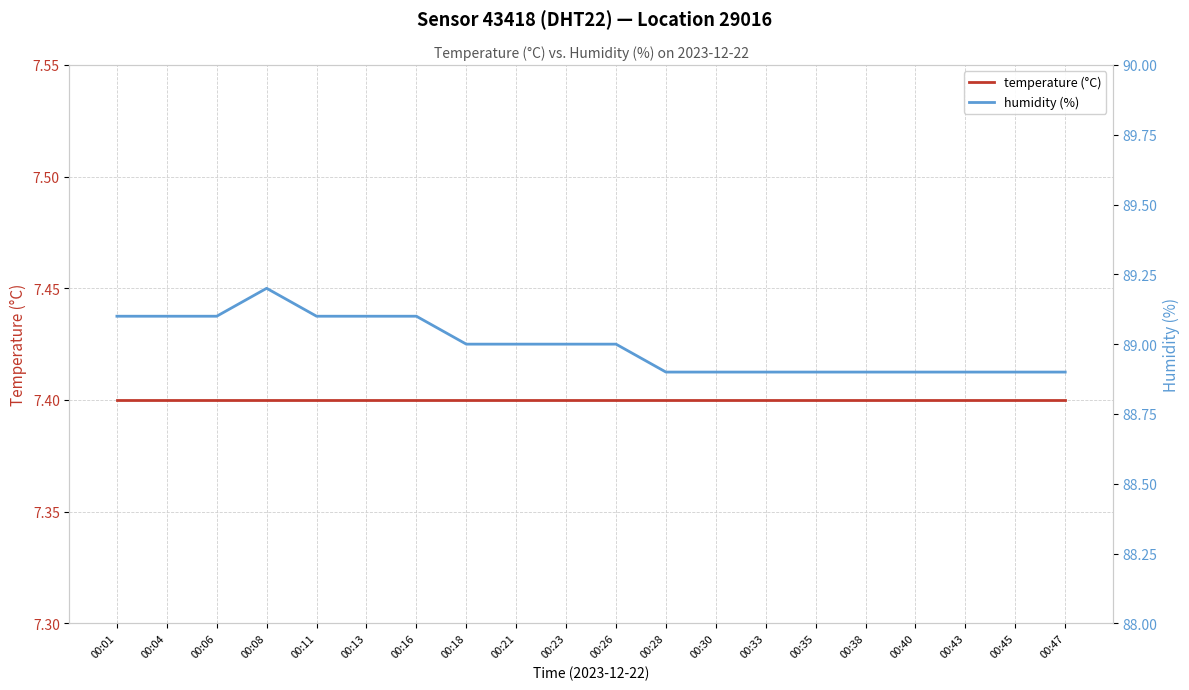

At which label is temperature (°C) closest to 7?

00:01